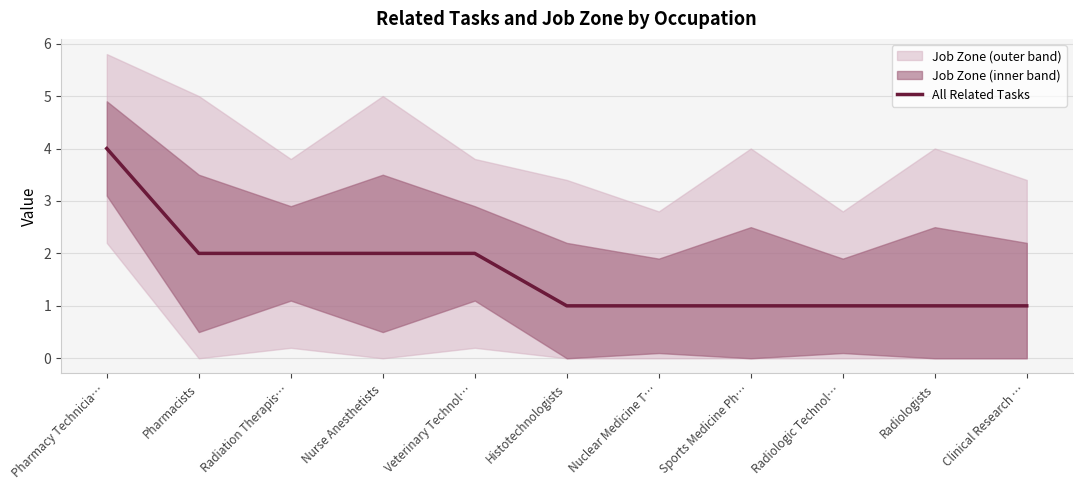

What is the value of the 1st point from the left?

4